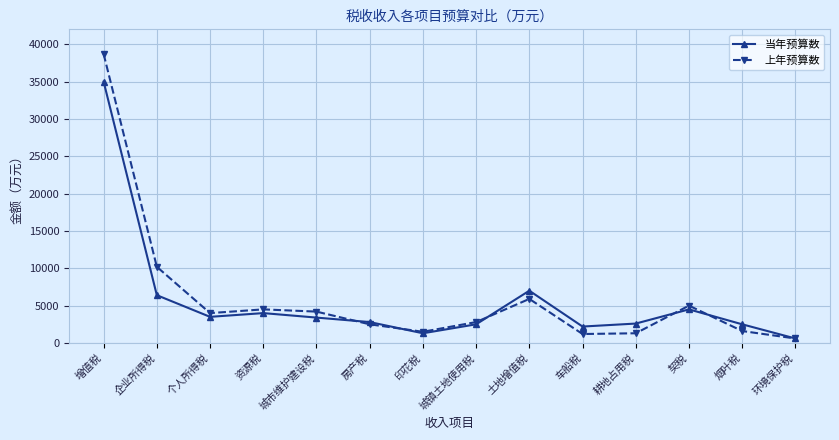

How many interior local valleys does the 上年预算数 series have?

3